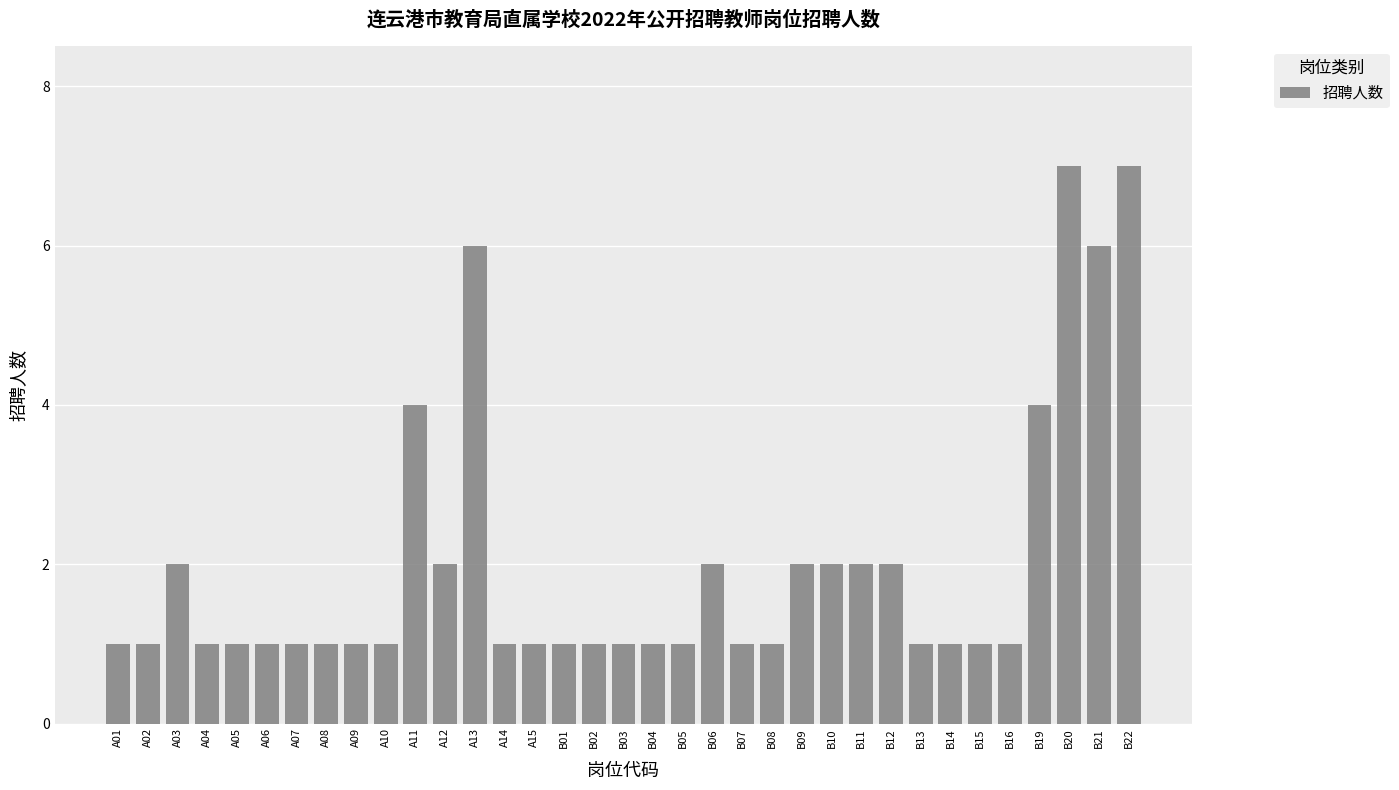

What is the value of the 6th bar from the left?

1